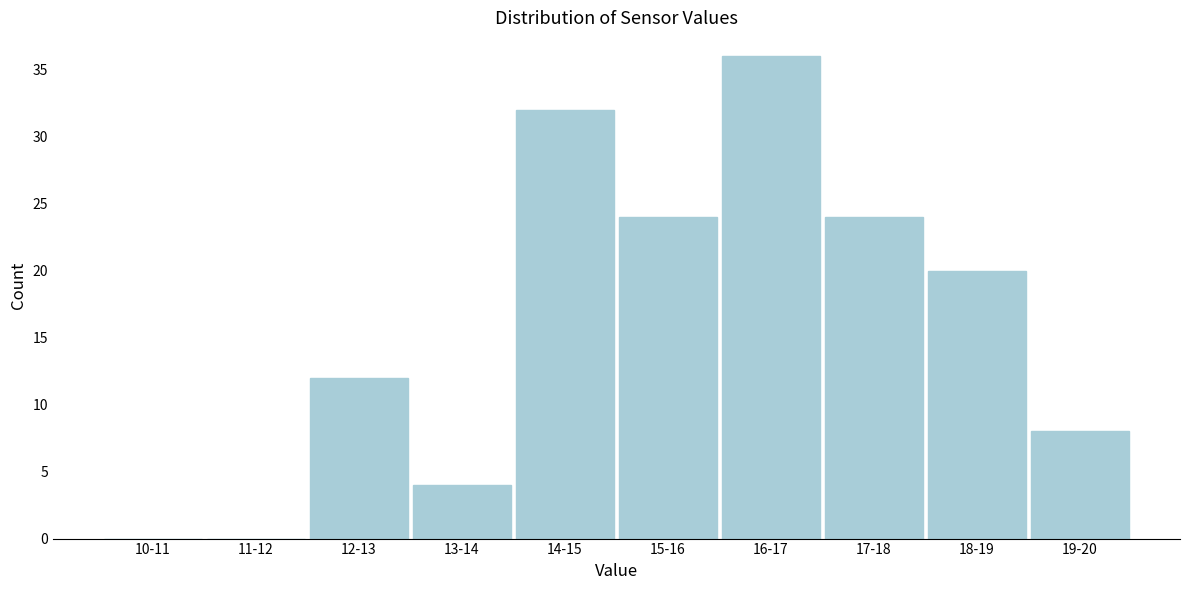

Reading left to right, transcribe all the data shown in this chart.

10-11=0	11-12=0	12-13=12	13-14=4	14-15=32	15-16=24	16-17=36	17-18=24	18-19=20	19-20=8